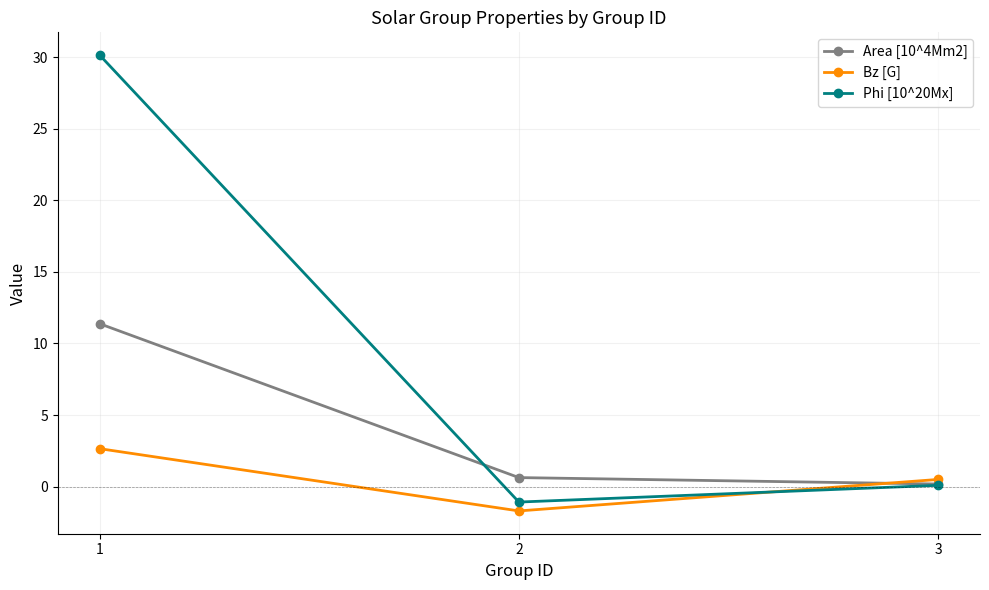

Where is Phi [10^20Mx] nearest to the value 14?

3